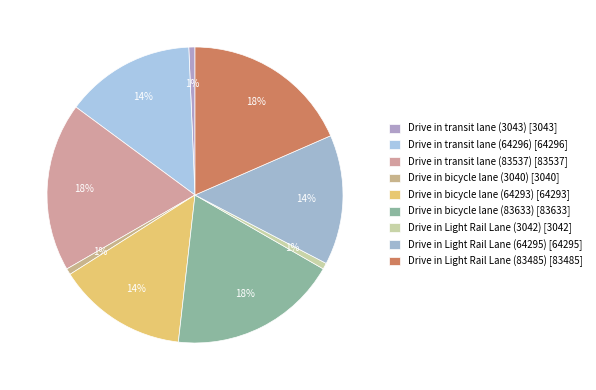

To the nearest percent, what is the combined percentage of Drive in transit lane (3043) and Drive in transit lane (64296)?

15%